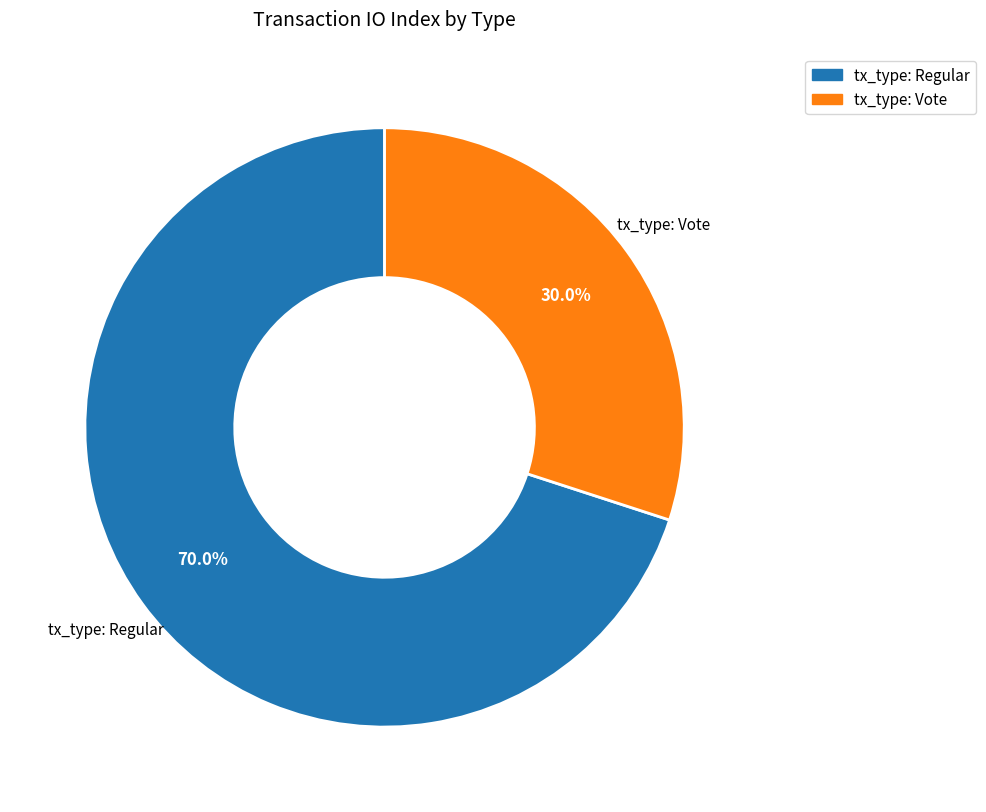

How many slices are in this pie chart?

2